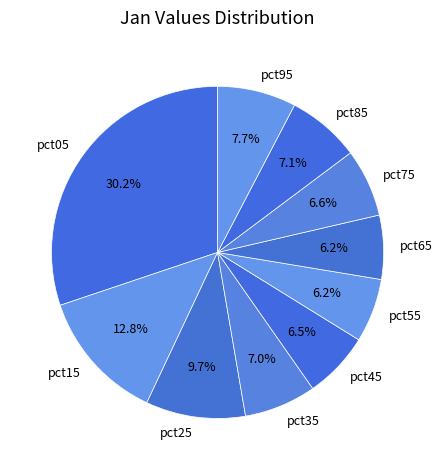

Count the number of slices in the pie.

10